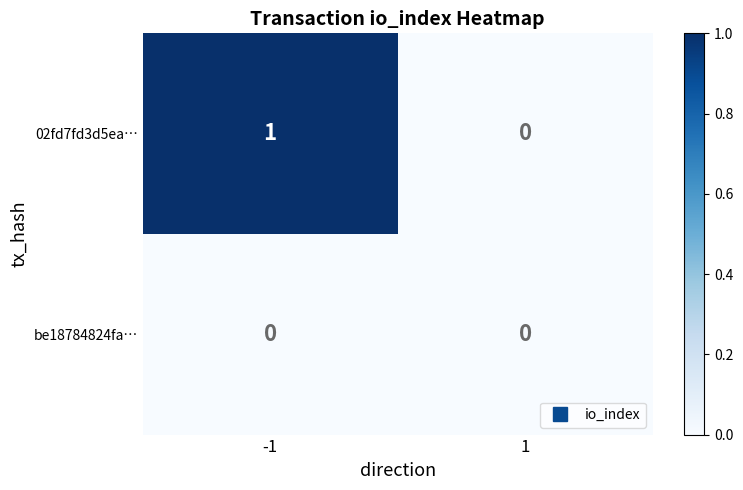

Which series has the widest spread of values?

02fd7fd3d5ea…